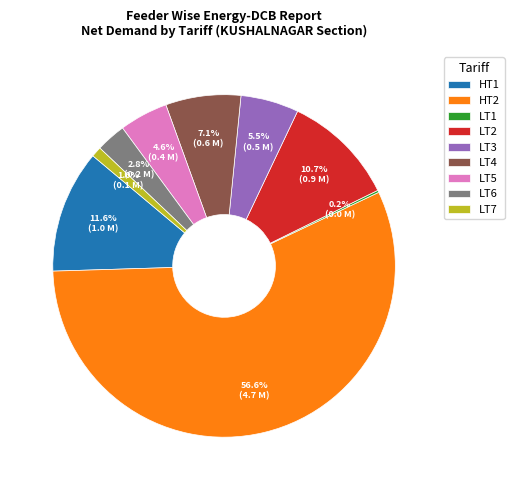

To the nearest percent, what is the average slice percentage?

11%